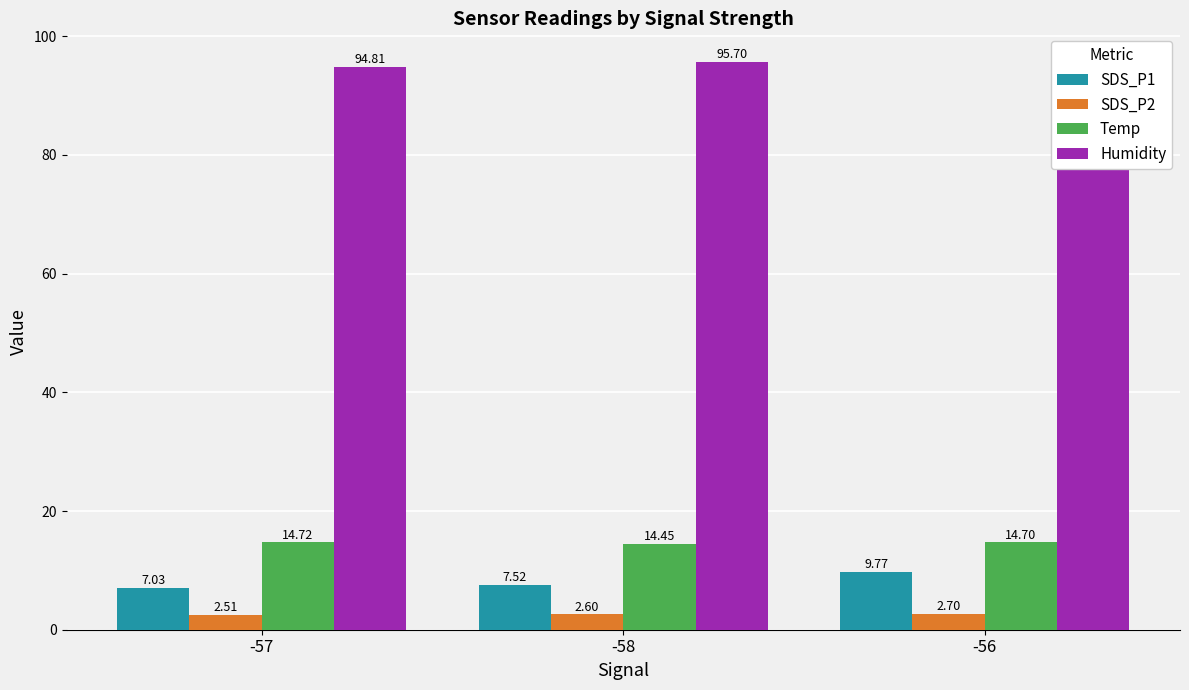

What is the value of the SDS_P1 bar at the 1st from the left?

7.0